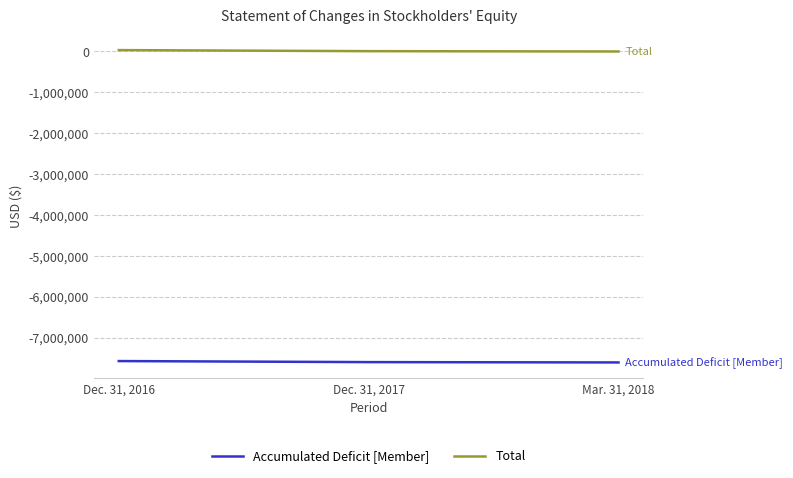

Which series has the largest total across all categories?

Total